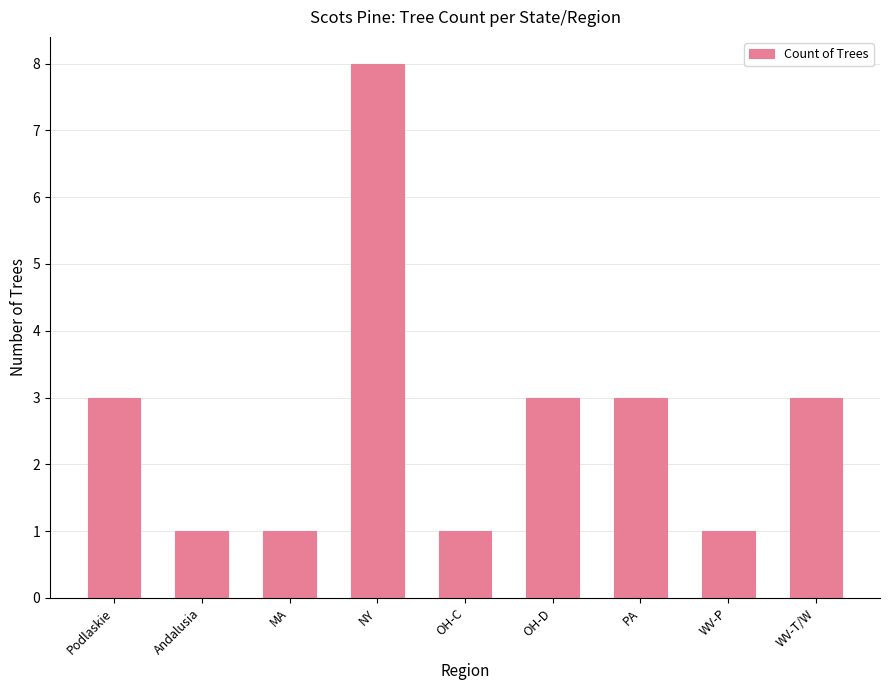

What is the sum of the values at OH-D and WV-T/W?

6